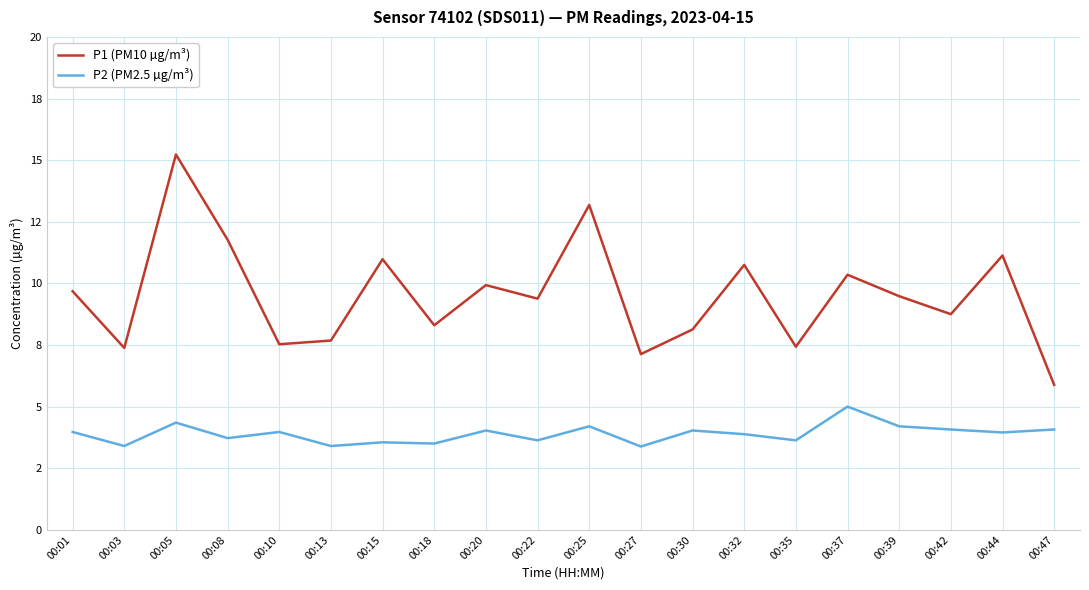

At which category is the sum across all series the highest?

00:05